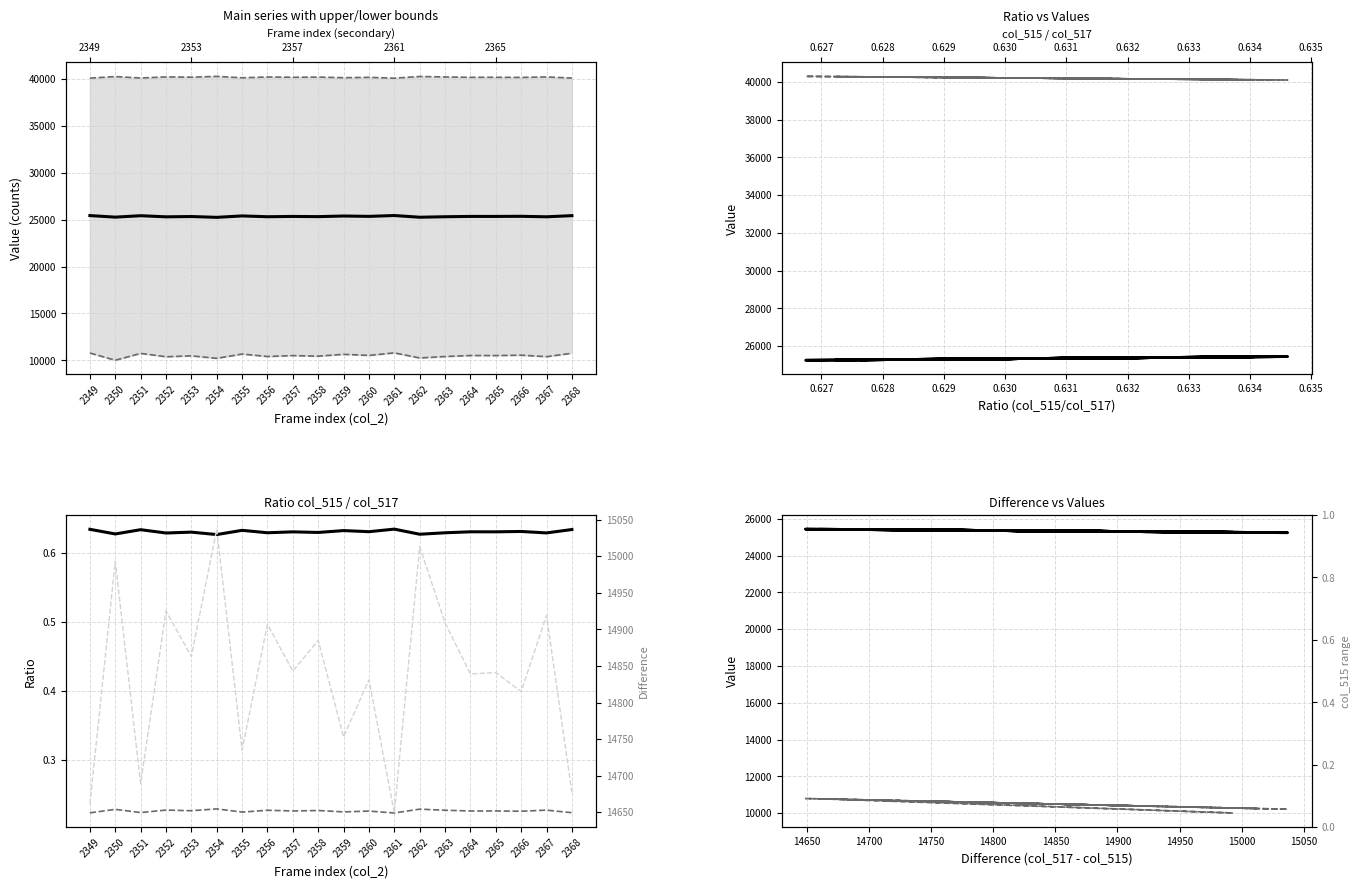

What is the value of the col_512 point at the 4th from the left?

0.2